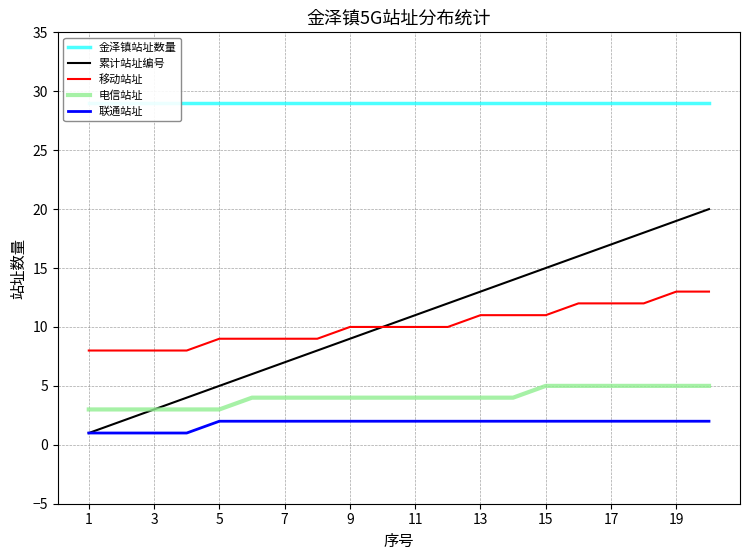

What is the average value of the 移动站址 series?

10